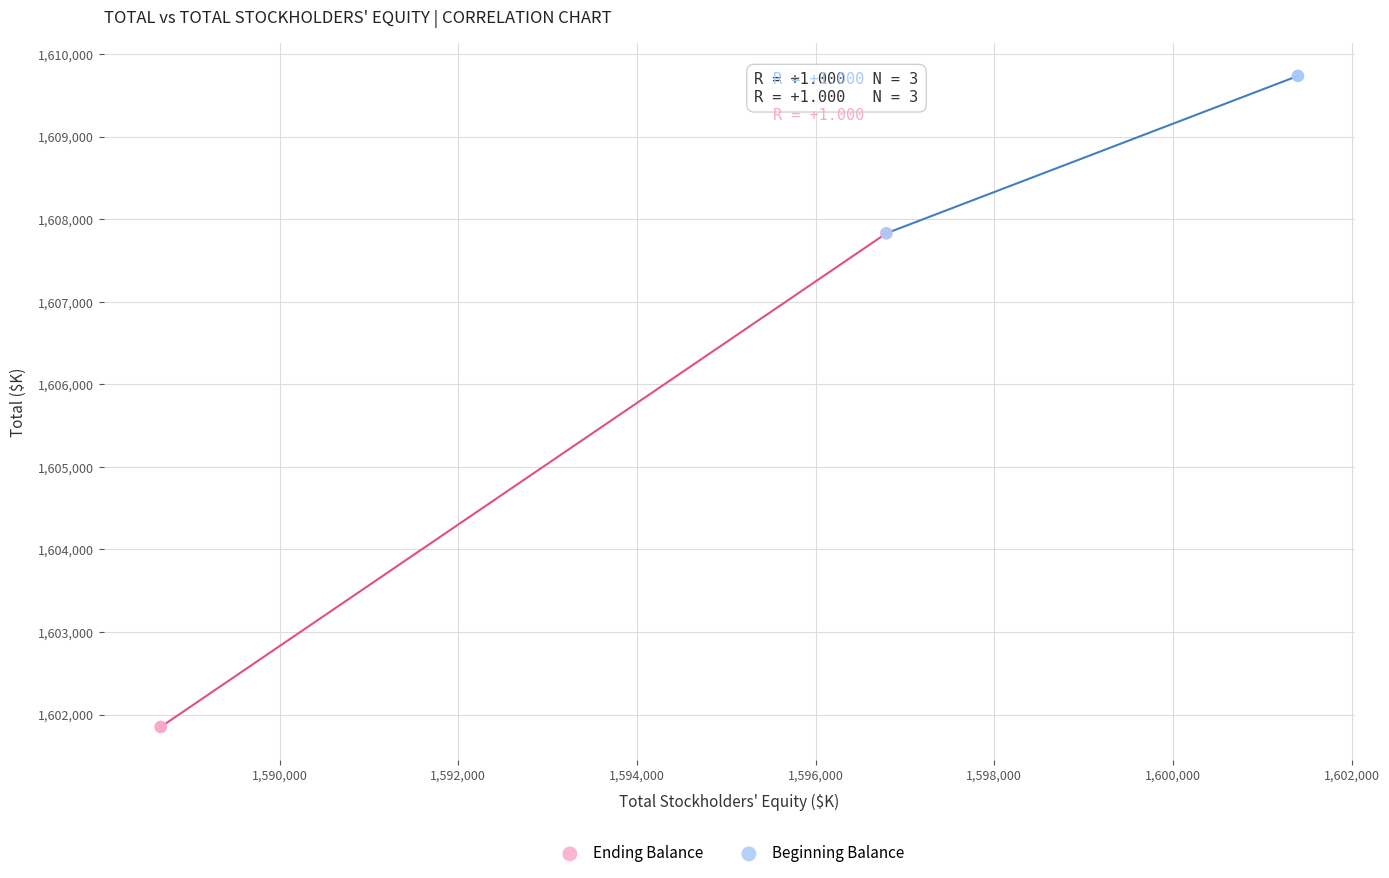

Which series reaches the maximum Y coordinate?

Beginning Balance